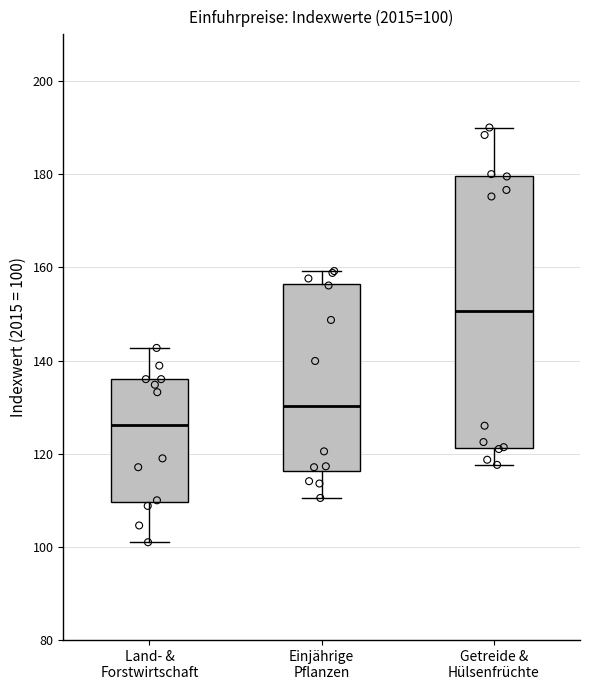

Which box has the highest median line?

Getreide & Hülsenfrüchte